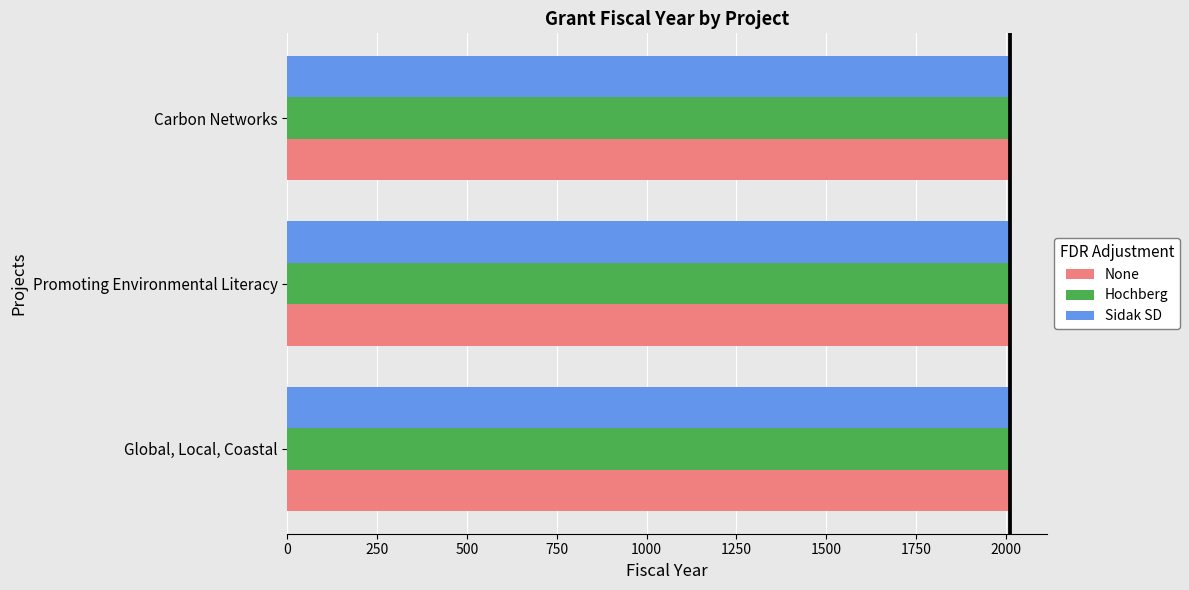

What is the maximum value for Sidak SD?

2015